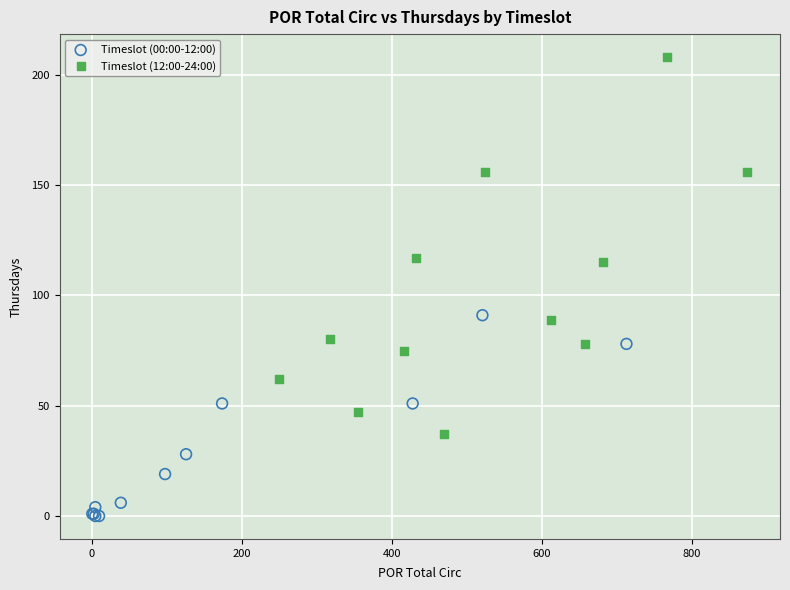

Which series has the widest spread of Y values?

Timeslot (12:00-24:00)